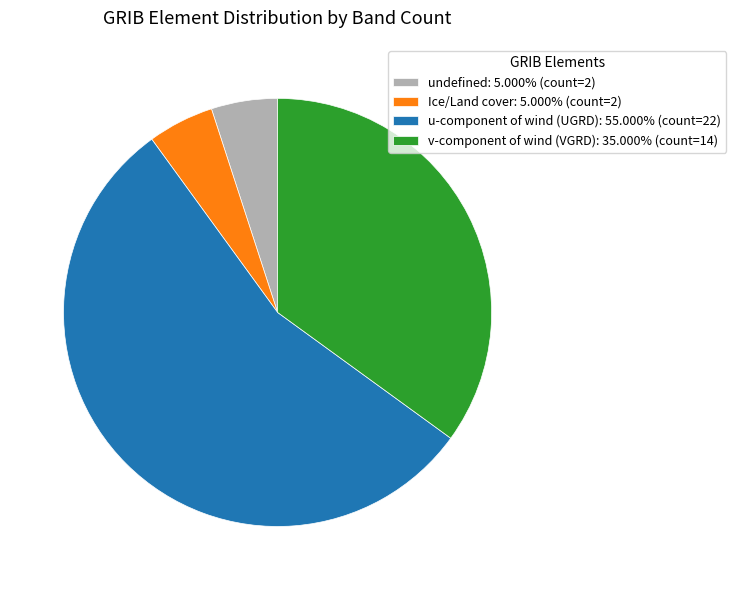

Do v-component of wind (VGRD): 35.000% (count=14) and u-component of wind (UGRD): 55.000% (count=22) together represent more than half of the pie?

Yes